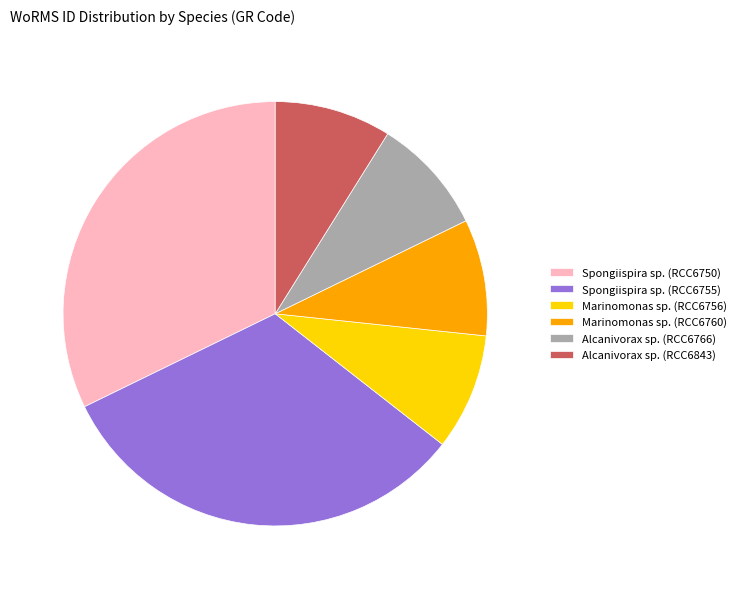

How many slices are in this pie chart?

6